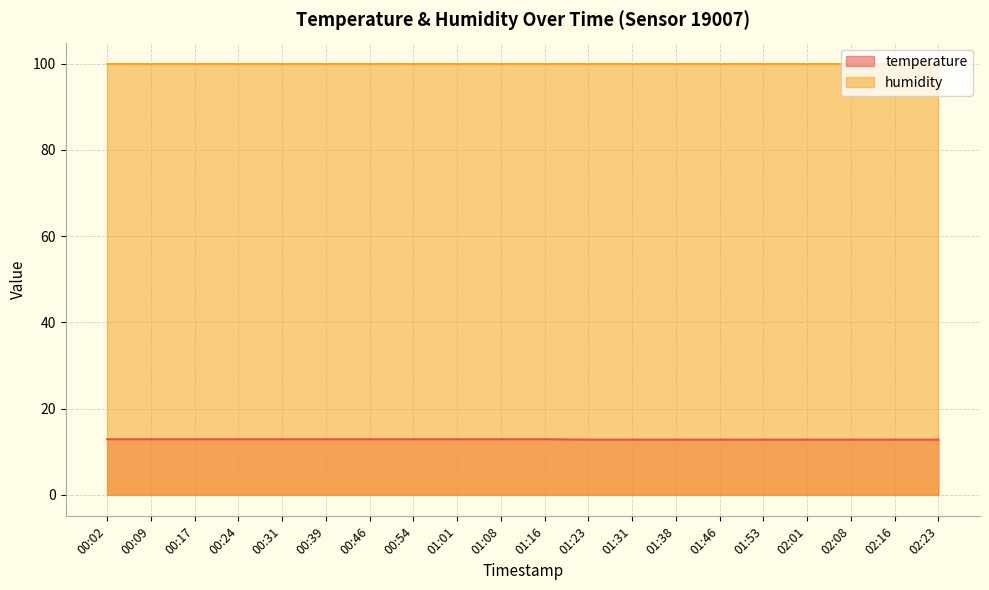

What is the change in value from 01:16 to 01:38?

-0.1